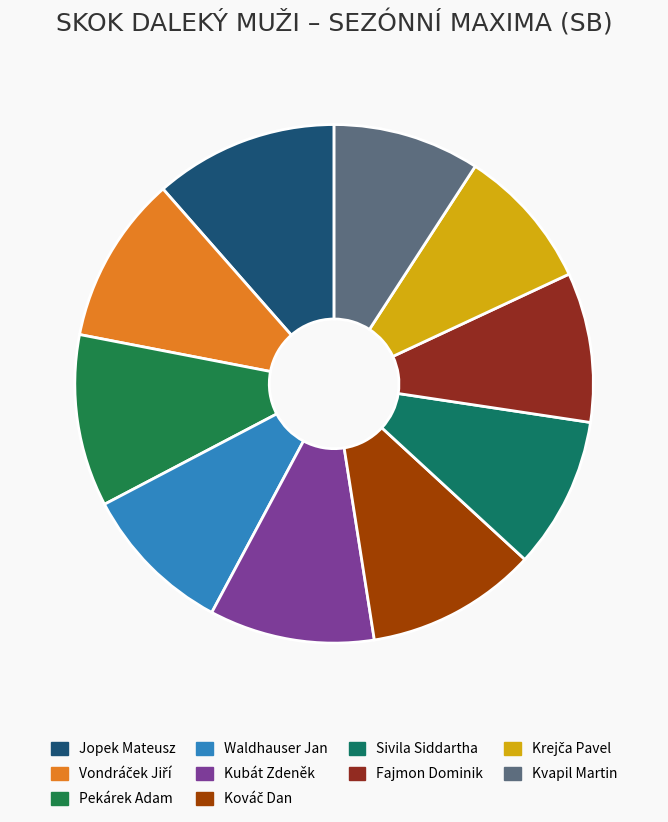

Which has a higher value, Krejča Pavel or Waldhauser Jan?

Waldhauser Jan